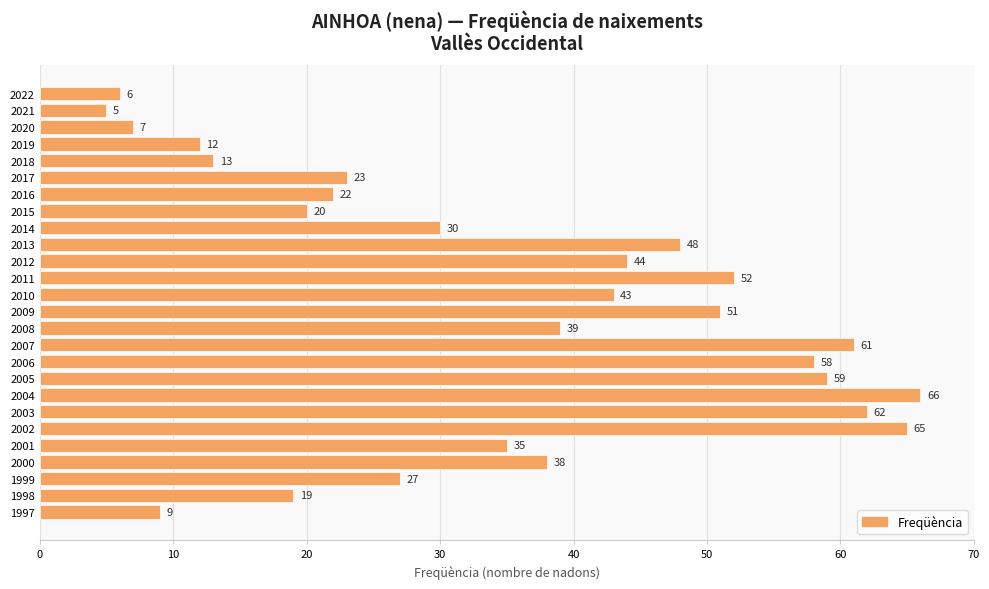

Which has a higher value, 2001 or 2009?

2009